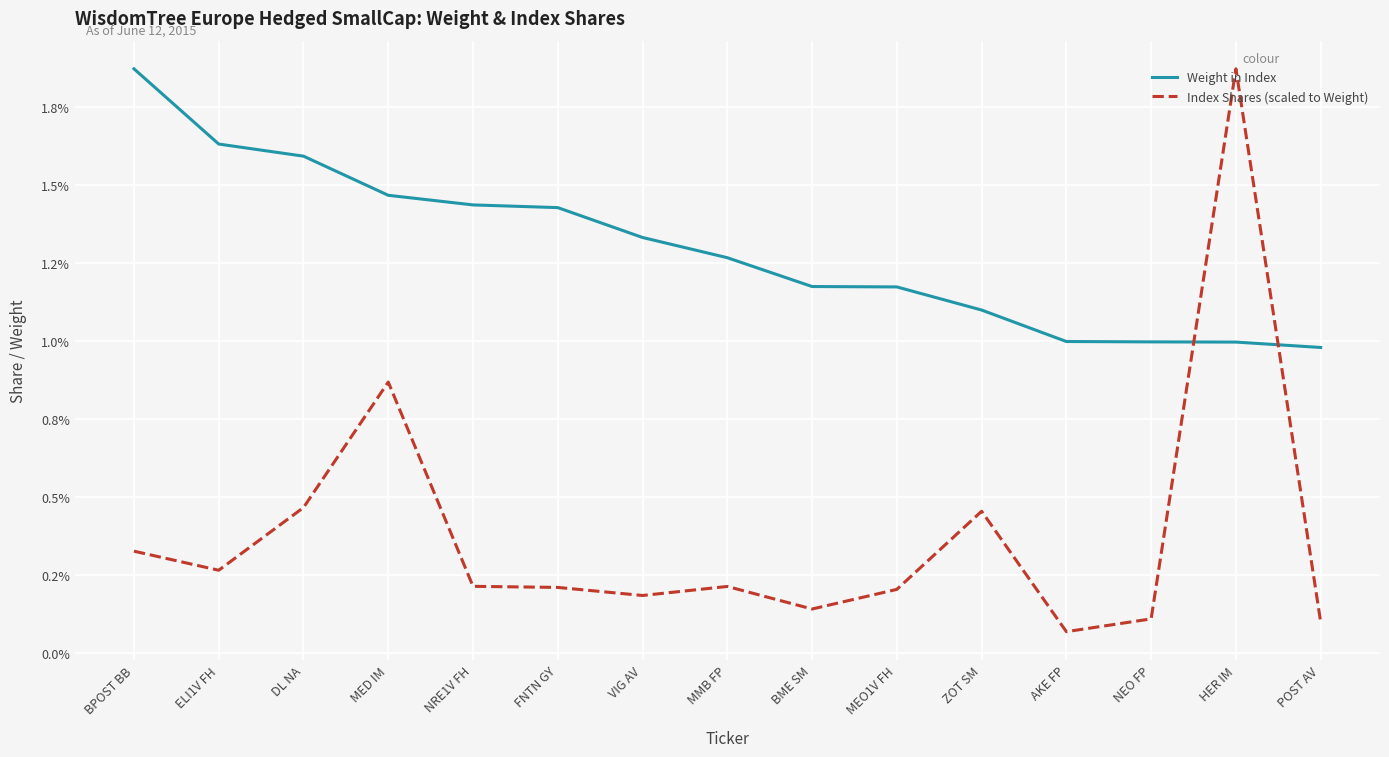

List the series in order of their overall mean, highest first.

Weight in Index, Index Shares (scaled to Weight)